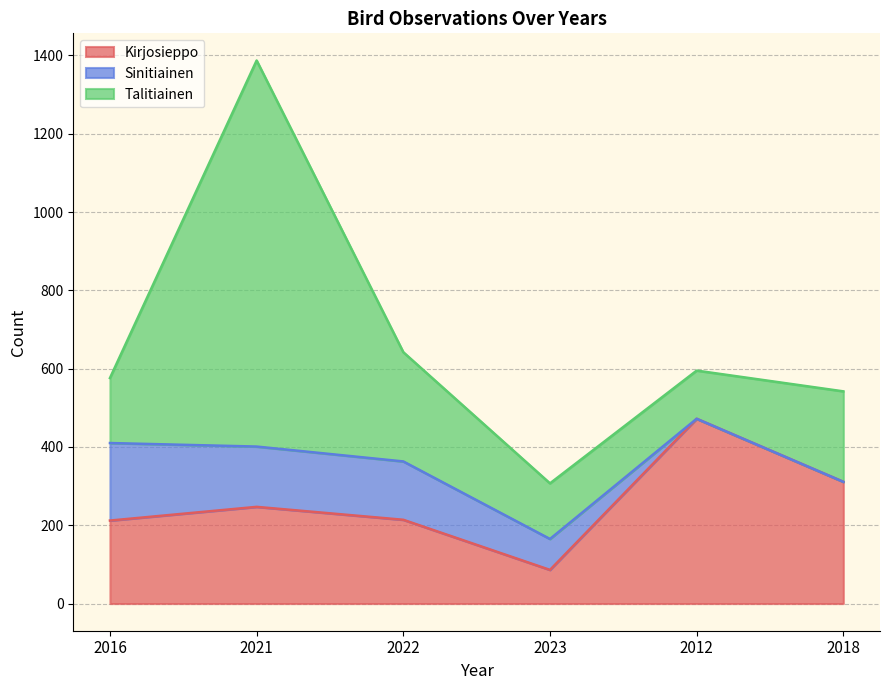

How many values in the Talitiainen series exceed 231?

2